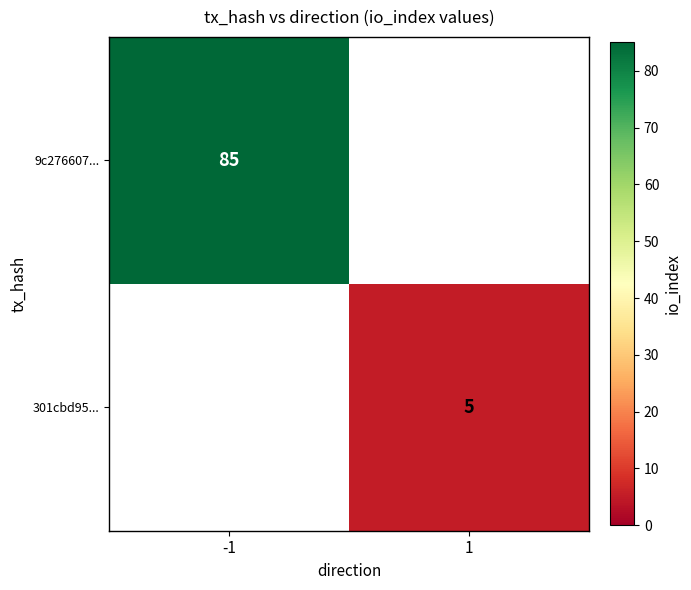

True or false: 9c276607... has a value of 139 at -1.

False